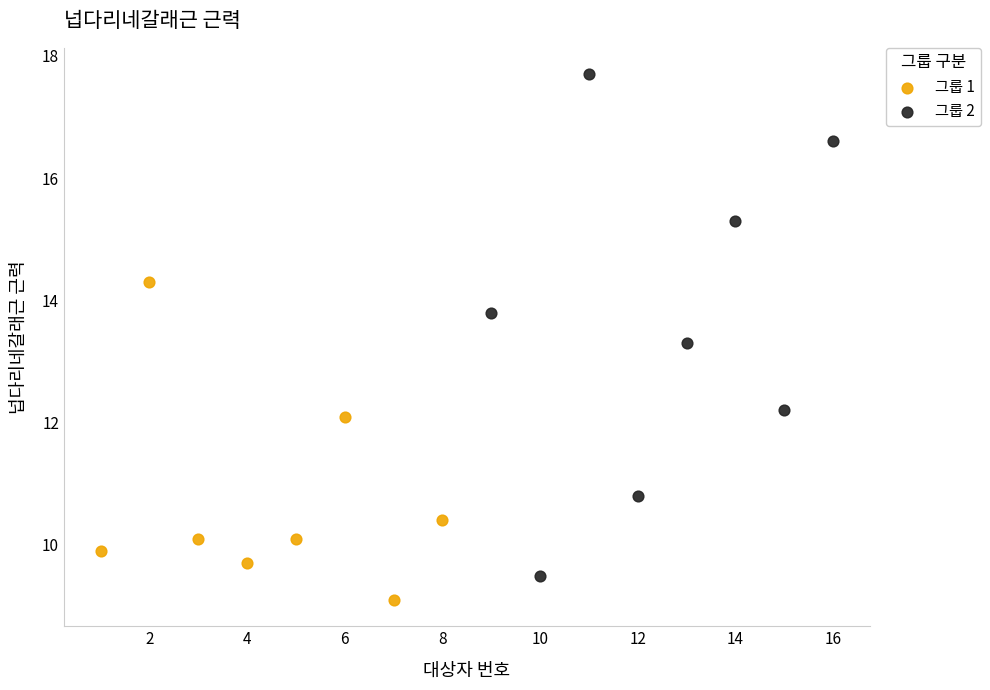

What are all the series names shown in the legend?

그룹 1, 그룹 2